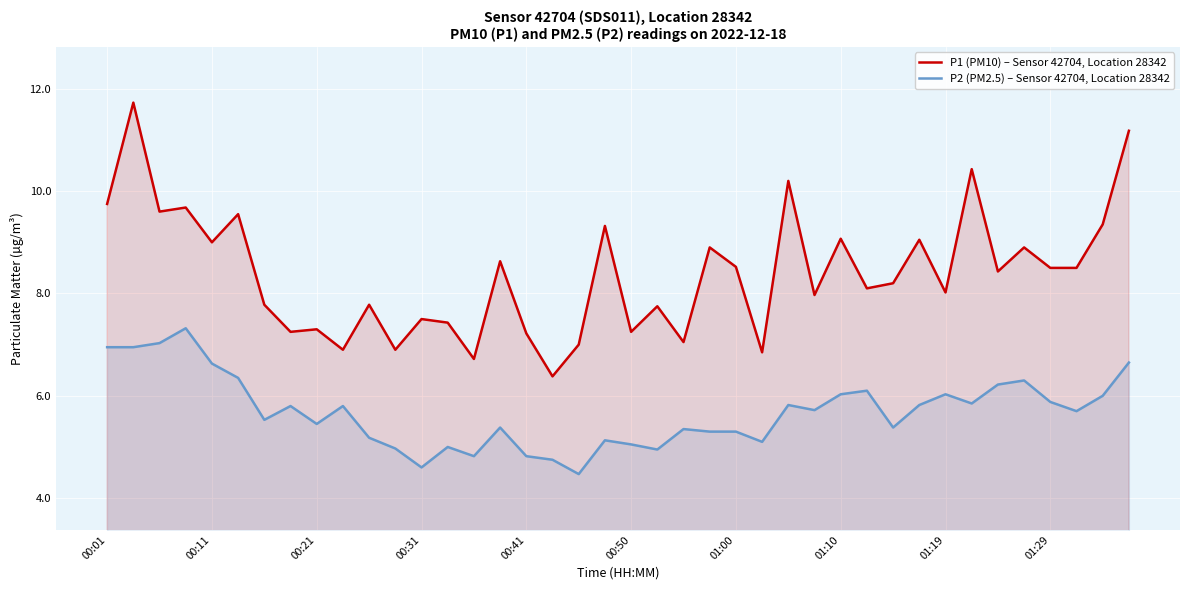

Which series has the largest range (max minus min)?

P1 (PM10) – Sensor 42704, Location 28342